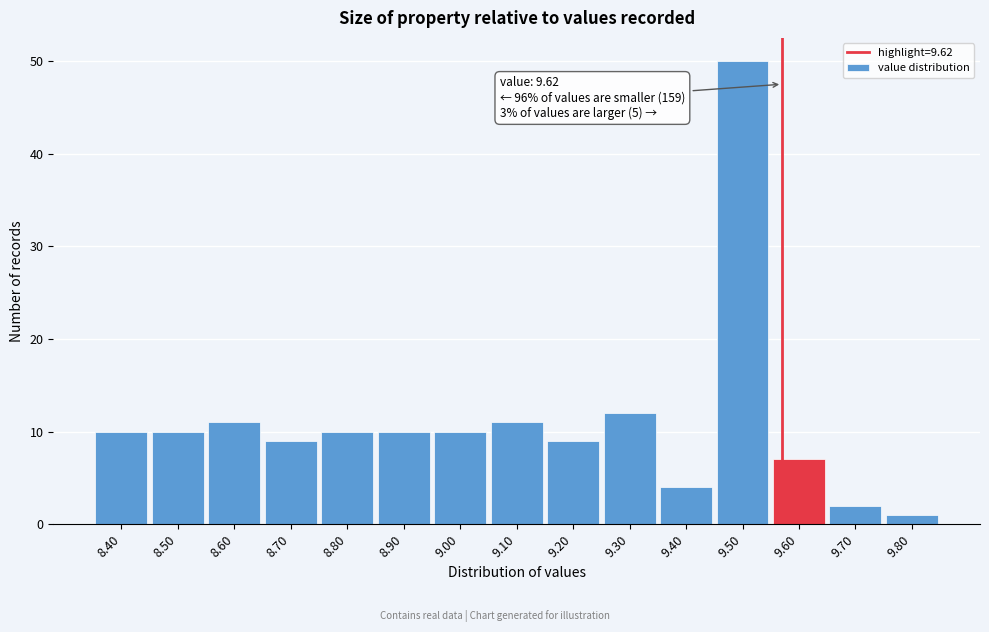

Reading left to right, list all the values displayed in this chart.

8.40=10	8.50=10	8.60=11	8.70=9	8.80=10	8.90=10	9.00=10	9.10=11	9.20=9	9.30=12	9.40=4	9.50=50	9.60=7	9.70=2	9.80=1